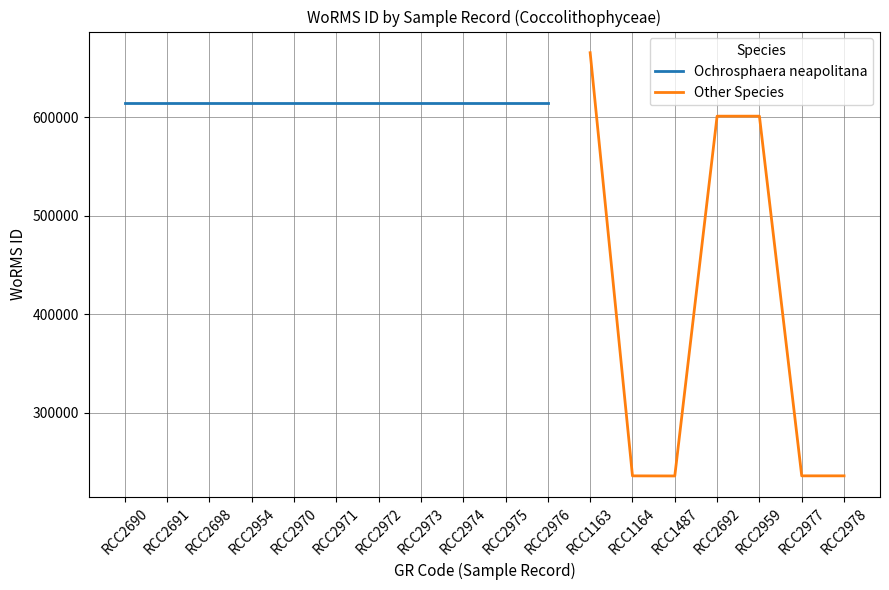

Does the chart have visible grid lines?

Yes